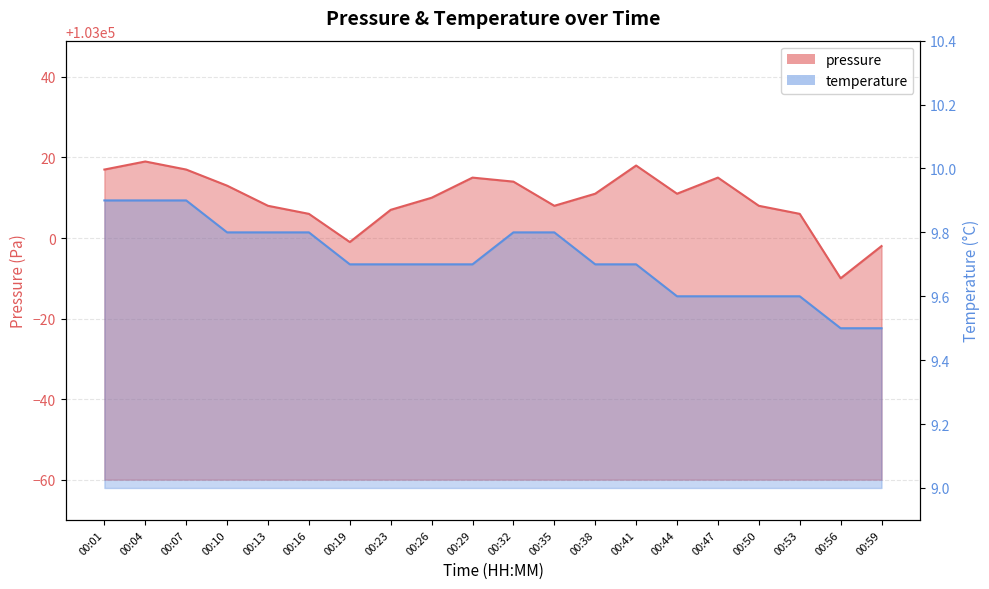

What is the total value across all series at 00:47?

103024.6